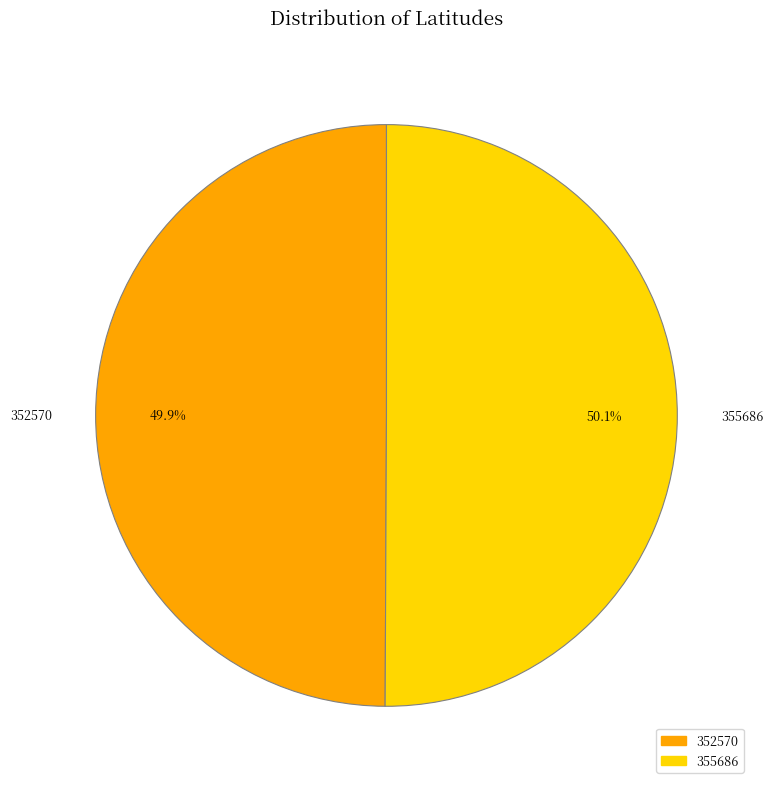

What percentage is the 352570 slice, to the nearest percent?

50%